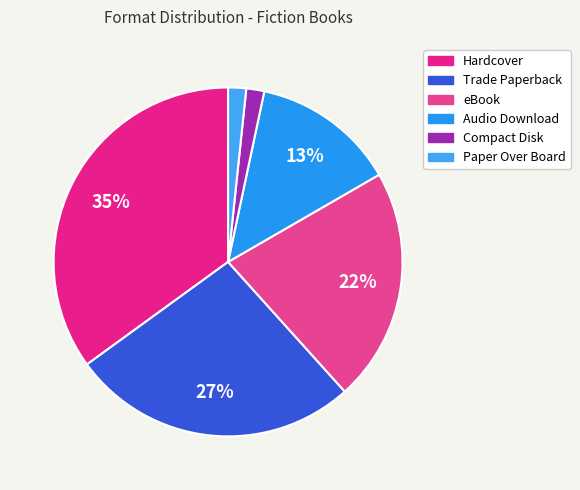

How many slices are in this pie chart?

6